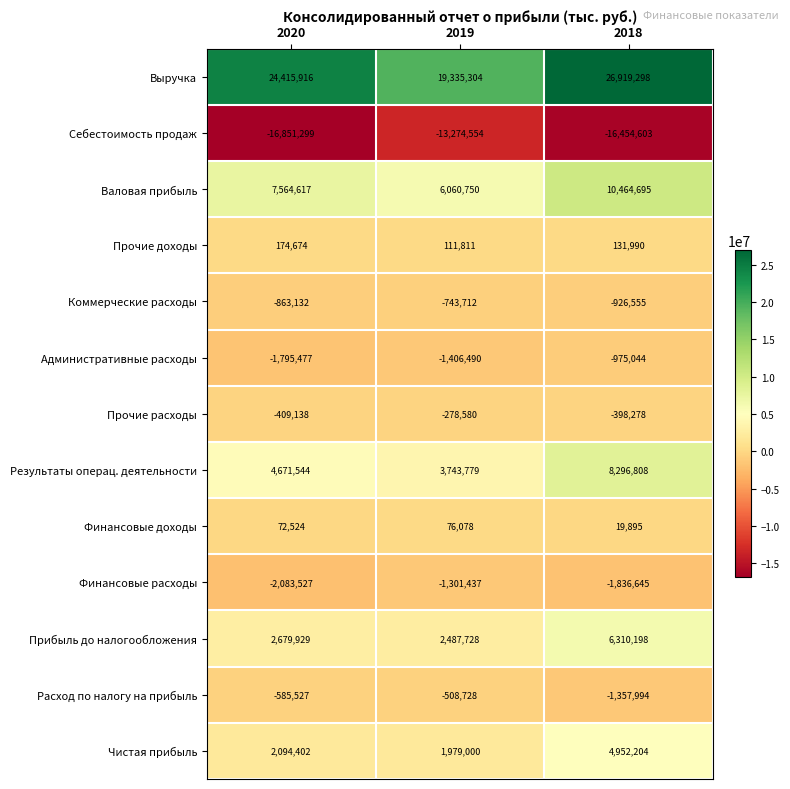

True or false: Коммерческие расходы has a value of -373638 at 2020.

False